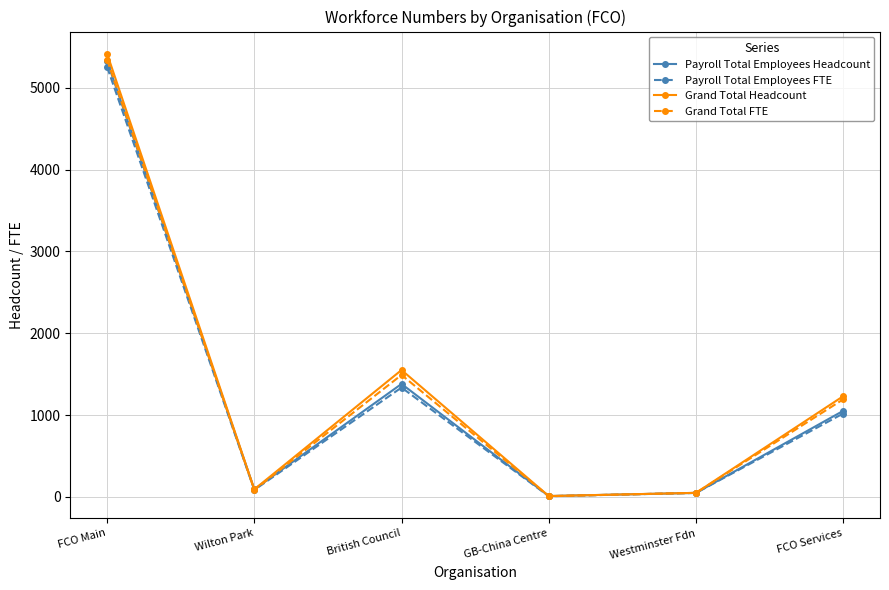

How many categories are shown in the chart?

6